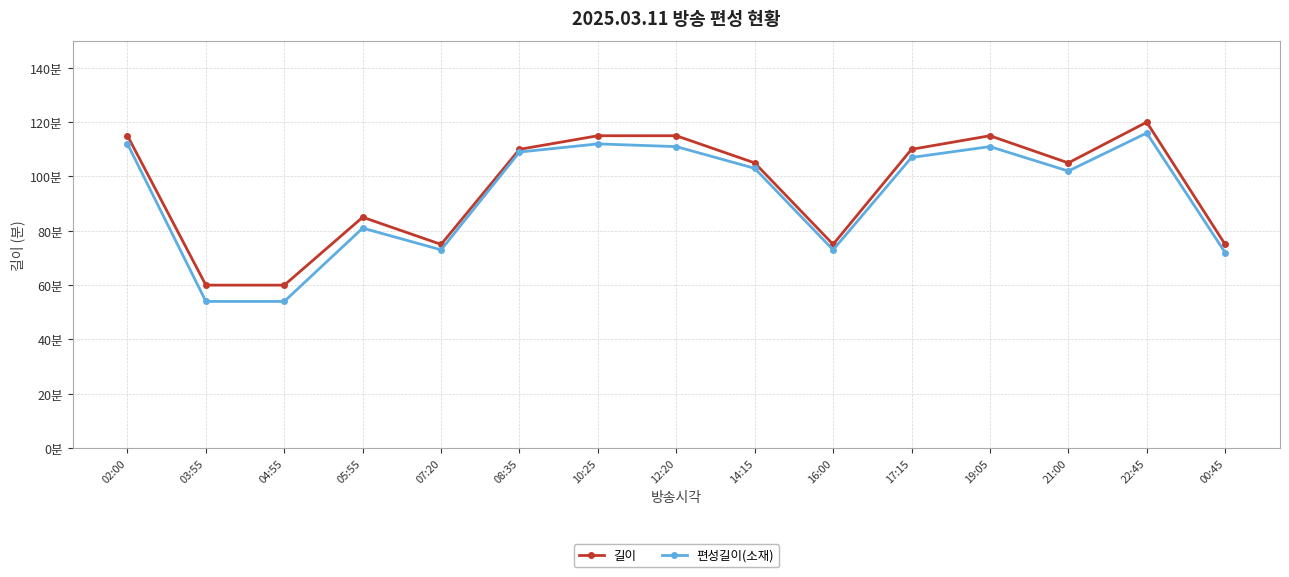

Is this an area chart (filled region under the line)?

No